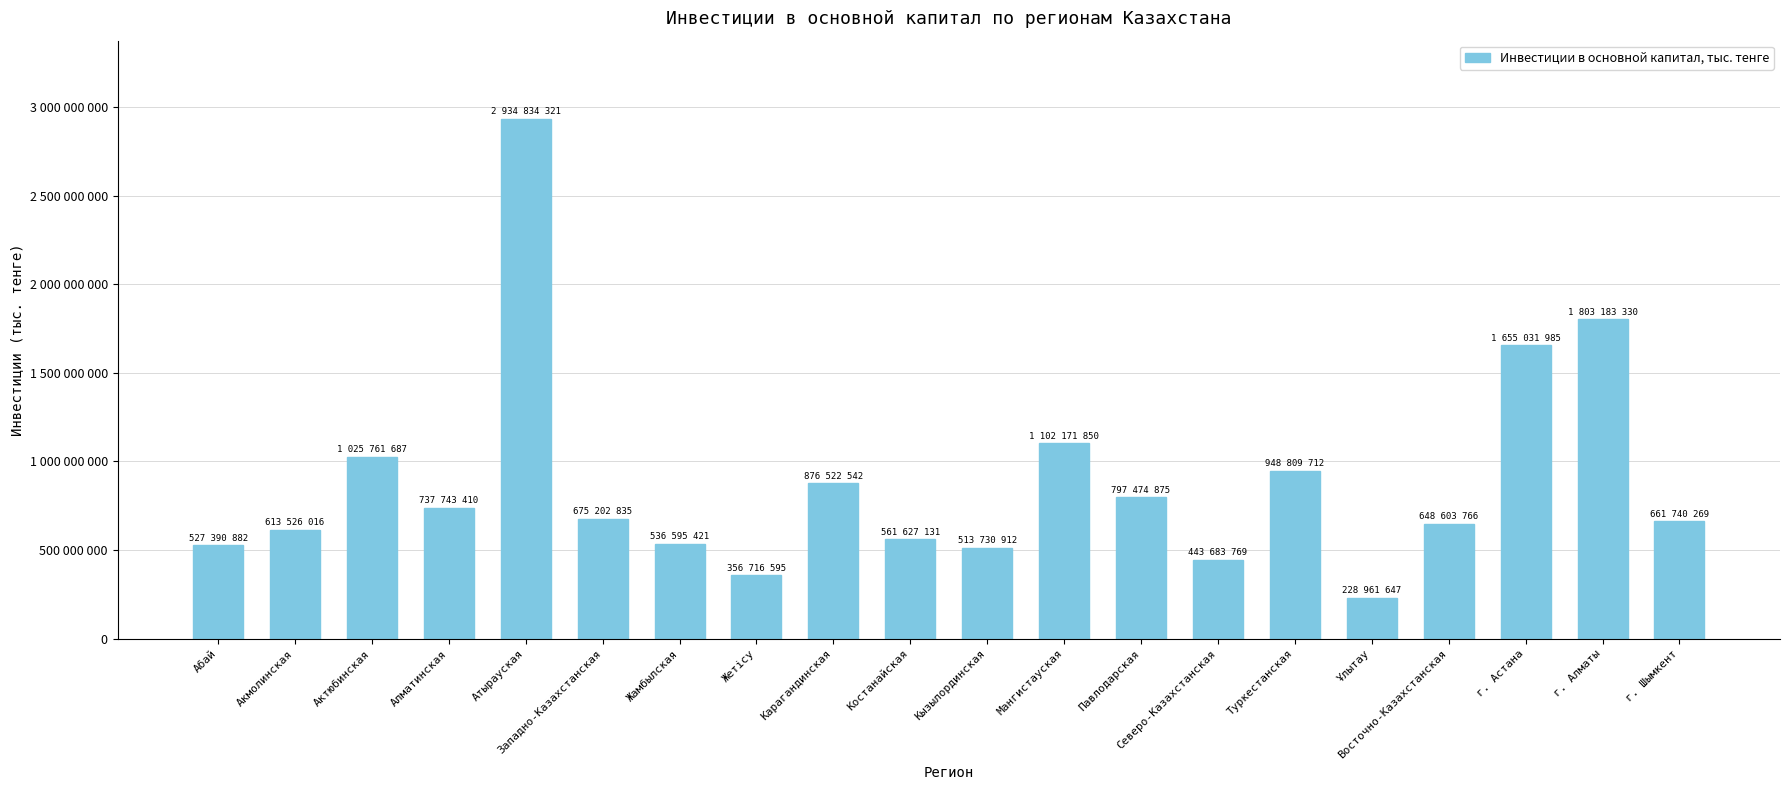

Are the bars horizontal?

No